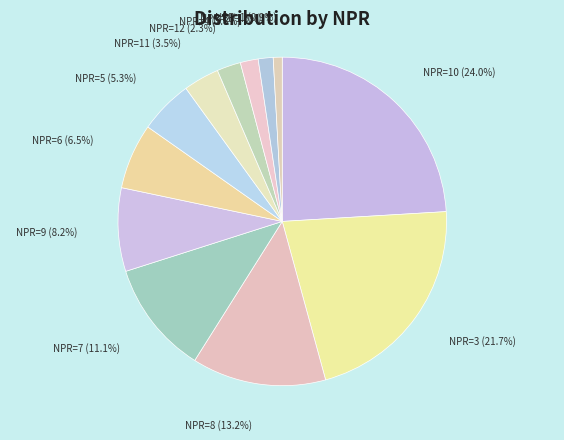

Count the number of slices in the pie.

12